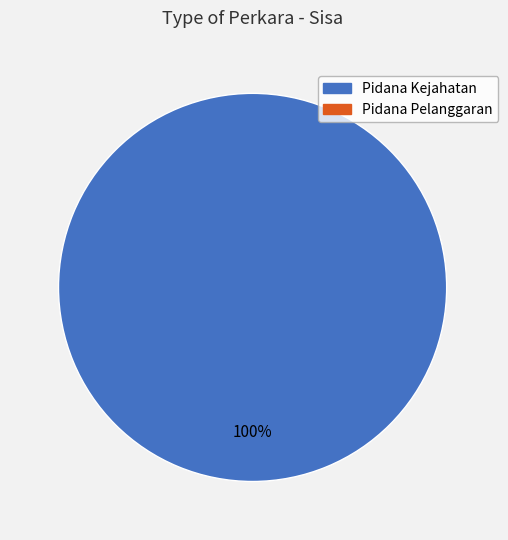

Does any single category account for the majority?

Yes